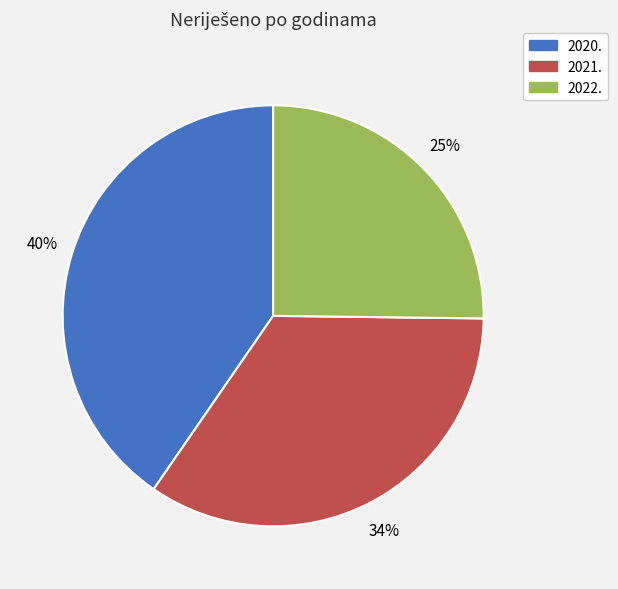

What is the ratio of the value at 2020. to the value at 2022.?

1.6